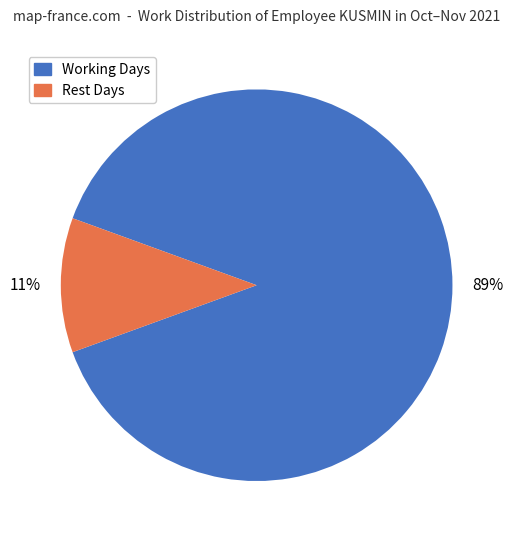

To the nearest percent, what is the average slice percentage?

50%